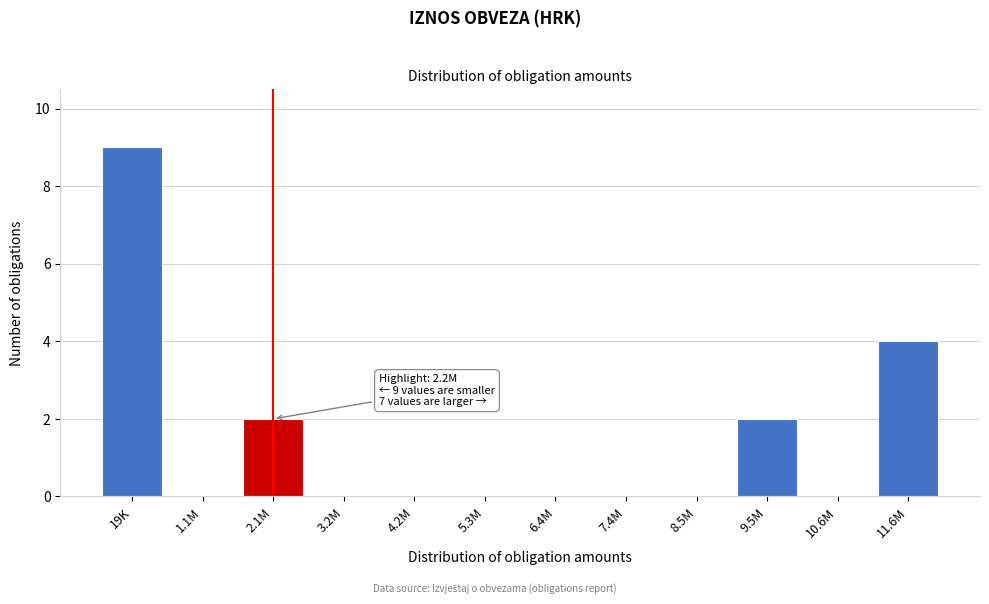

Reading left to right, extract all data points from this chart.

19K=9	1.1M=0	2.1M=2	3.2M=0	4.2M=0	5.3M=0	6.4M=0	7.4M=0	8.5M=0	9.5M=2	10.6M=0	11.6M=4